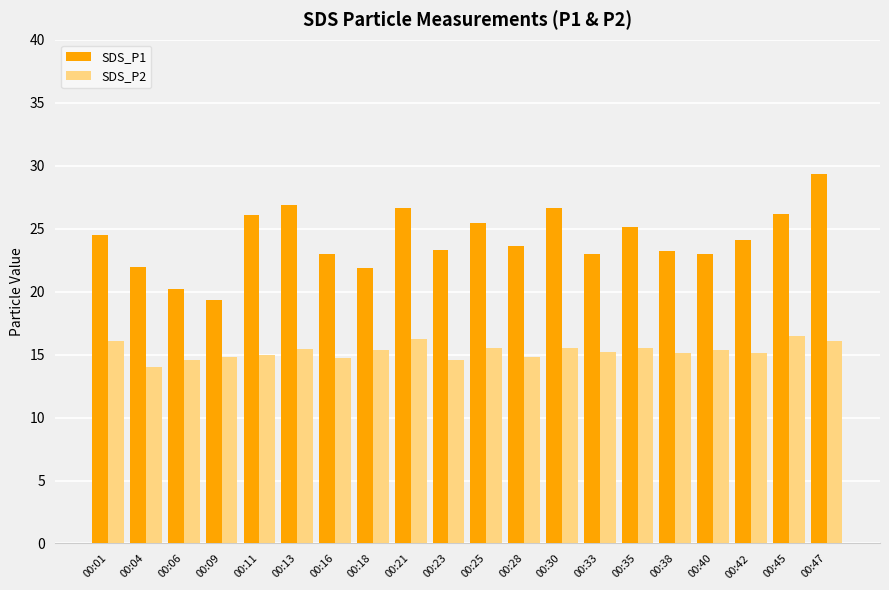

Read the SDS_P2 value at 00:09.

14.8